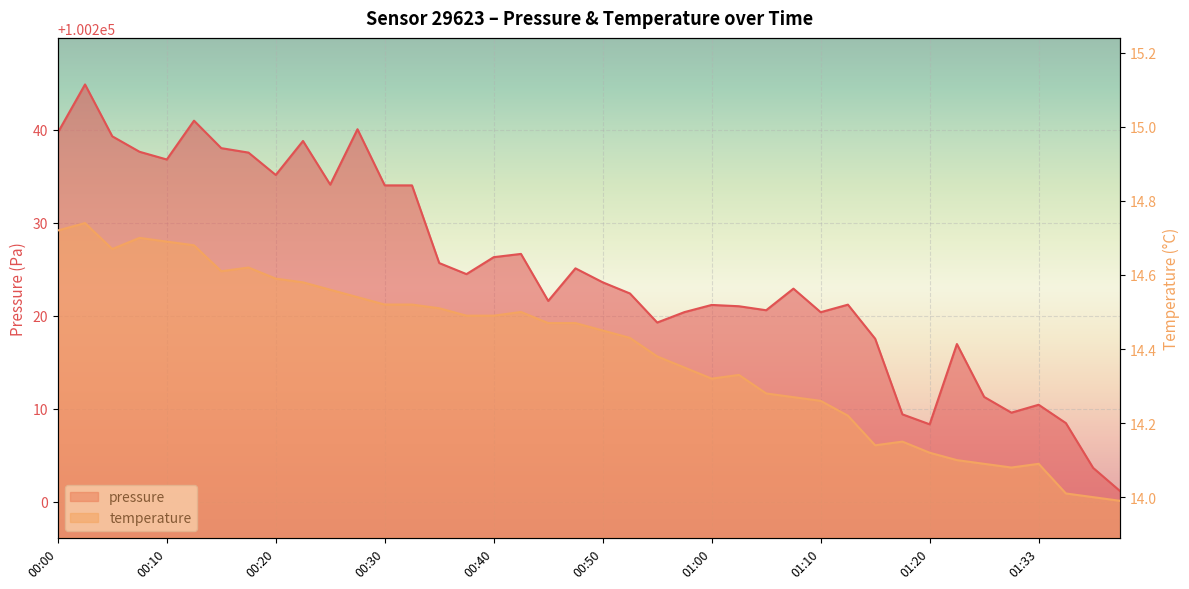

What is the label of the 31st point from the left?

01:15